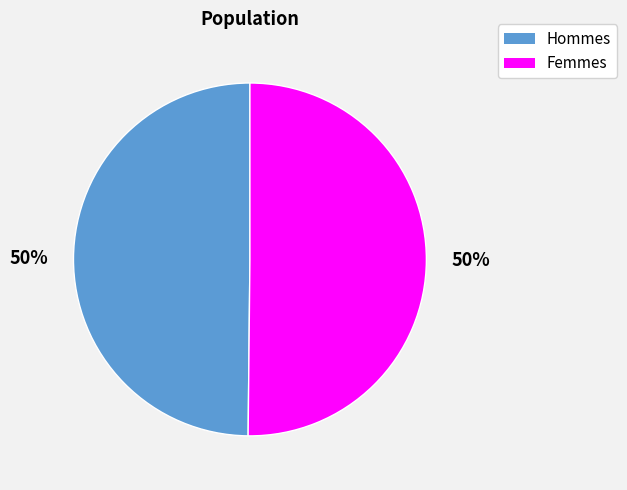

To the nearest percent, what is the average slice percentage?

50%